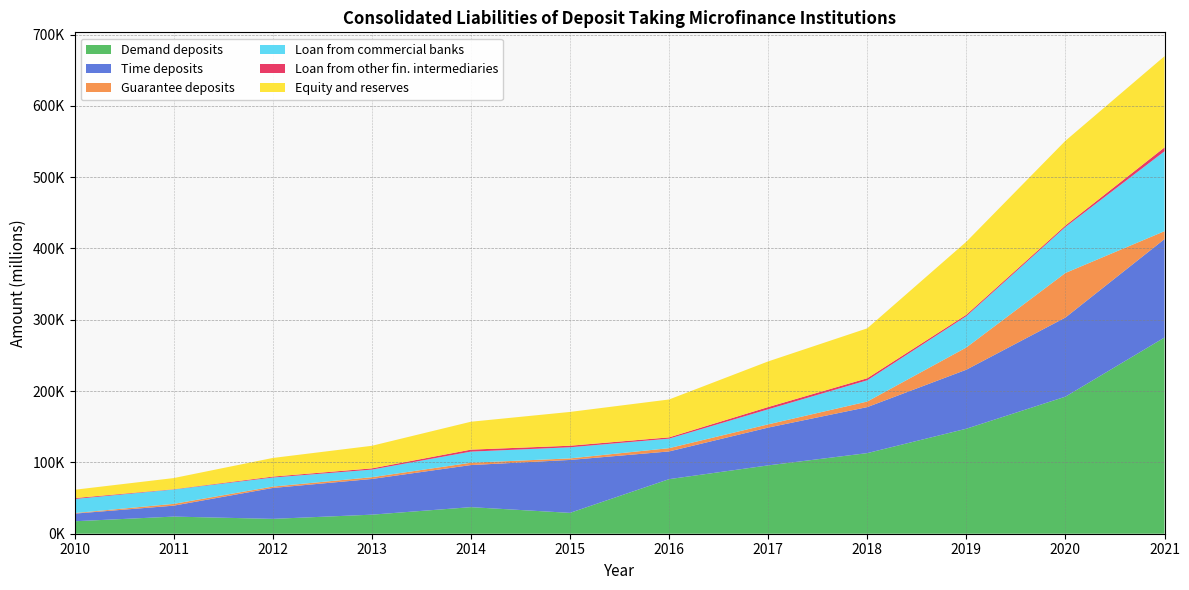

Reading right to left, list all the values displayed in this chart.

Demand deposits: 275154.1	192209.8	147252.9	113035.0	95830.5	76525.8	29253.6	37258.6	26715.3	20835.7	24023.6	17477.2
Time deposits: 137999.0	110965.1	82761.1	64527.3	53007.8	38875.4	74216.6	59038.1	50051.9	43326.7	15337.8	10707.7
Guarantee deposits: 11126.6	62498.7	31176.7	7802.8	4537.7	4589.6	2161.1	3260.0	2468.9	1939.2	2508.7	774.1
Loan from commercial banks: 112010.4	64503.3	43928.1	29806.7	21115.3	13345.8	15601.8	15591.7	10672.1	12709.8	20111.7	19735.6
Loan from other fin. intermediaries: 5457.9	2049.4	1969.4	2858.9	3149.0	1789.9	2163.7	2765.8	1718.7	1265.8	428.0	1247.0
Equity and reserves: 127898.7	118812.7	102378.2	69995.8	63998.0	53129.6	47399.6	39132.2	31664.9	26146.1	15616.8	11708.0